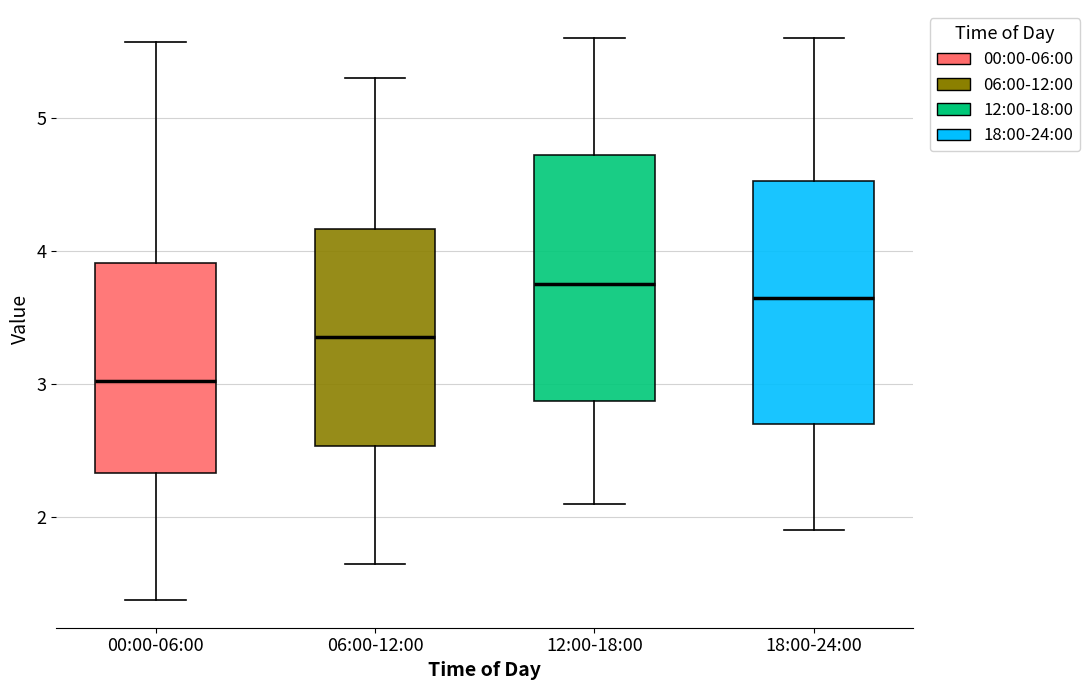

Reading left to right, transcribe this box plot: for each box, give where its median line is, the range the box spans, and where its two whiskers end, as read against the y-axis. The values are not printed on the chart, so give them approximately, as read against the axis.

00:00-06:00: median 3.0, box 2.3 to 3.9, whiskers 1.4 to 5.6
06:00-12:00: median 3.4, box 2.5 to 4.2, whiskers 1.7 to 5.3
12:00-18:00: median 3.8, box 2.9 to 4.7, whiskers 2.1 to 5.6
18:00-24:00: median 3.7, box 2.7 to 4.5, whiskers 1.9 to 5.6